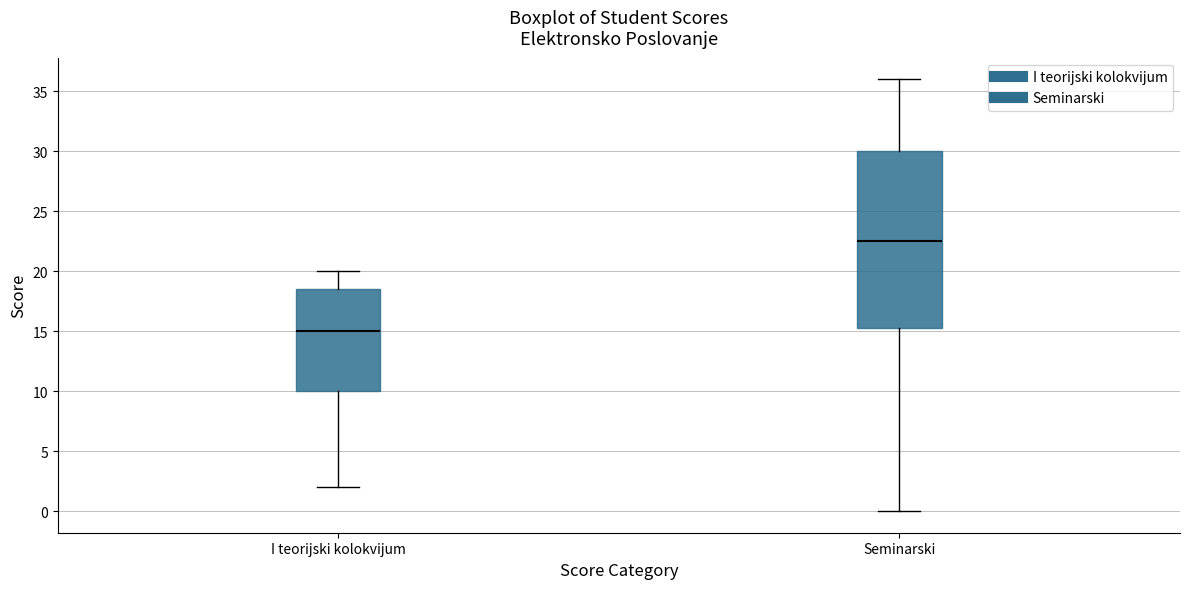

Which box has the highest median line?

Seminarski